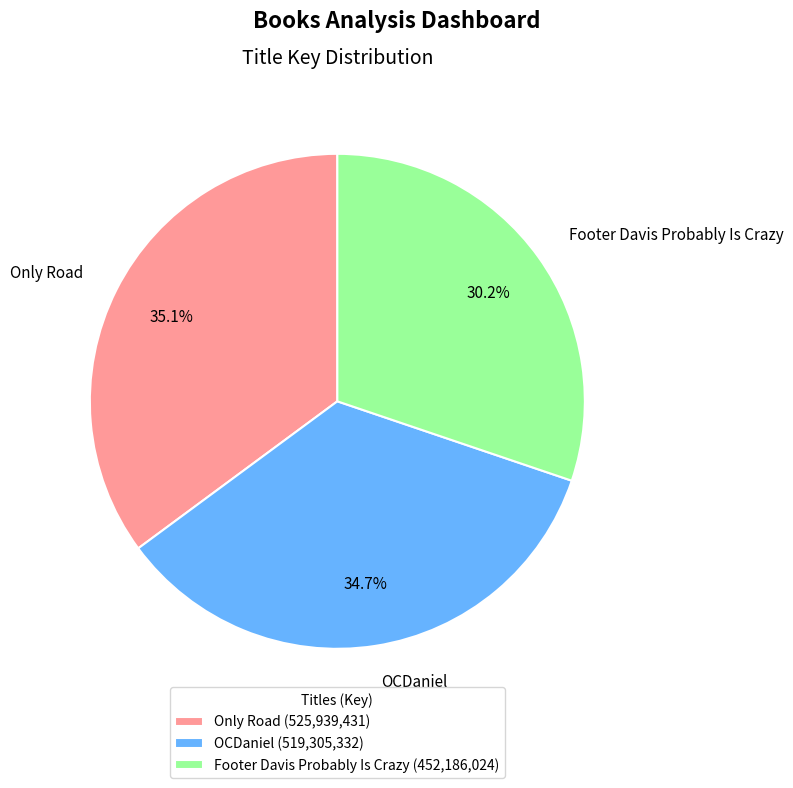

What portion of the pie excludes OCDaniel?

65.3%